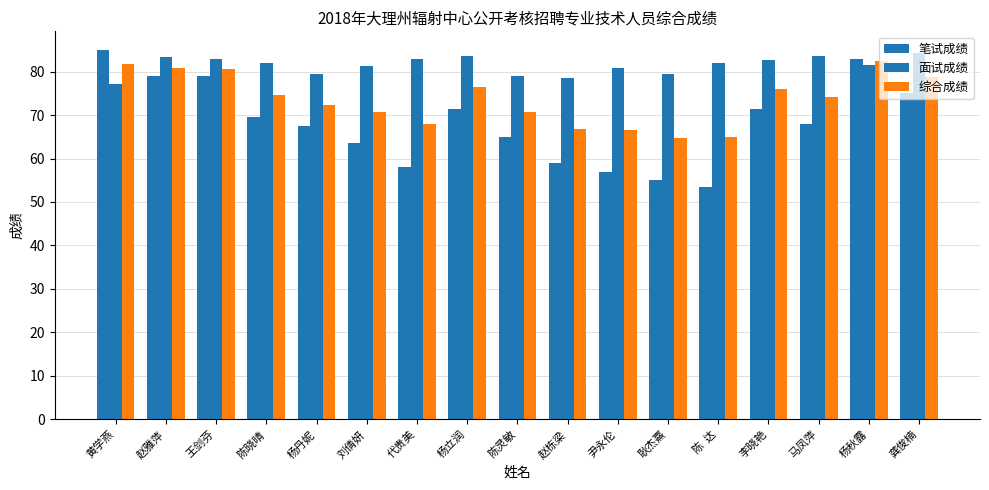

Which category has the highest value in the 笔试成绩 series?

黄学燕